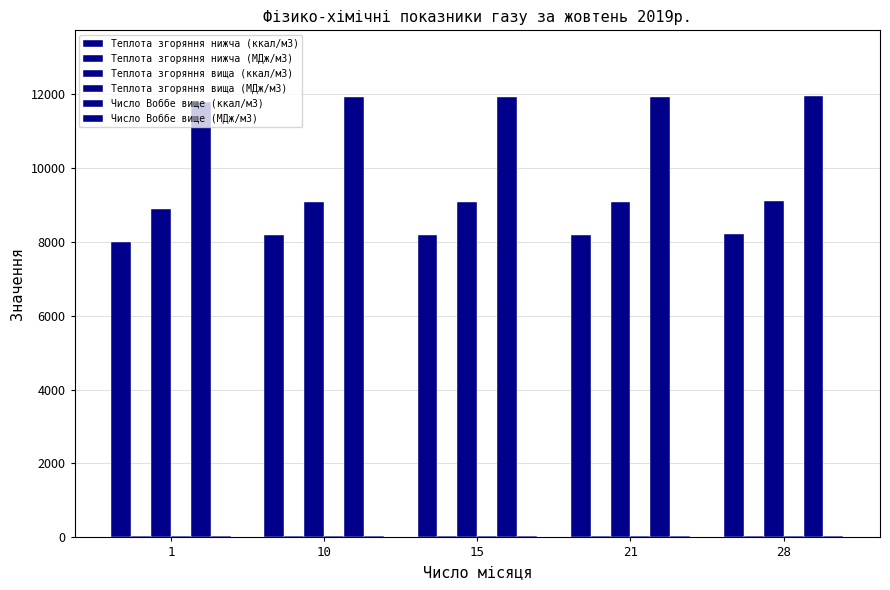

Is it true that Теплота згоряння нижча (ккал/м3) equals 13930.3 at 10?

False